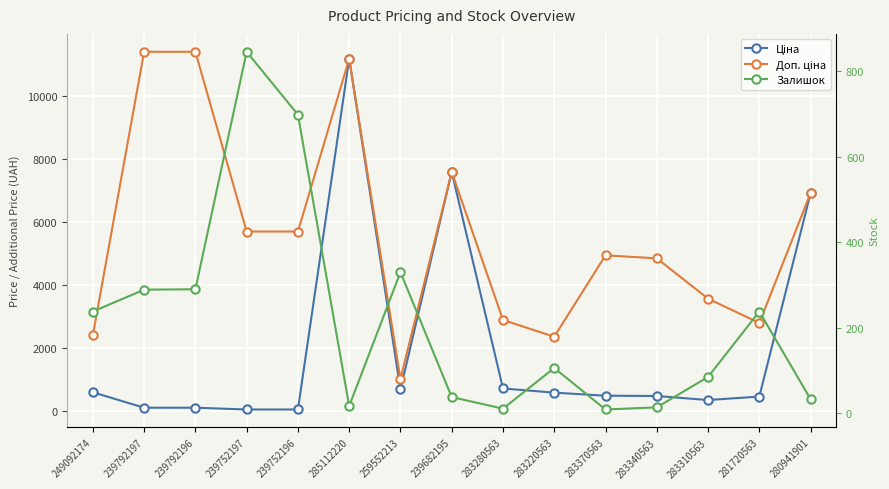

What is the value of the Доп. ціна point at the 4th from the left?

5705.0